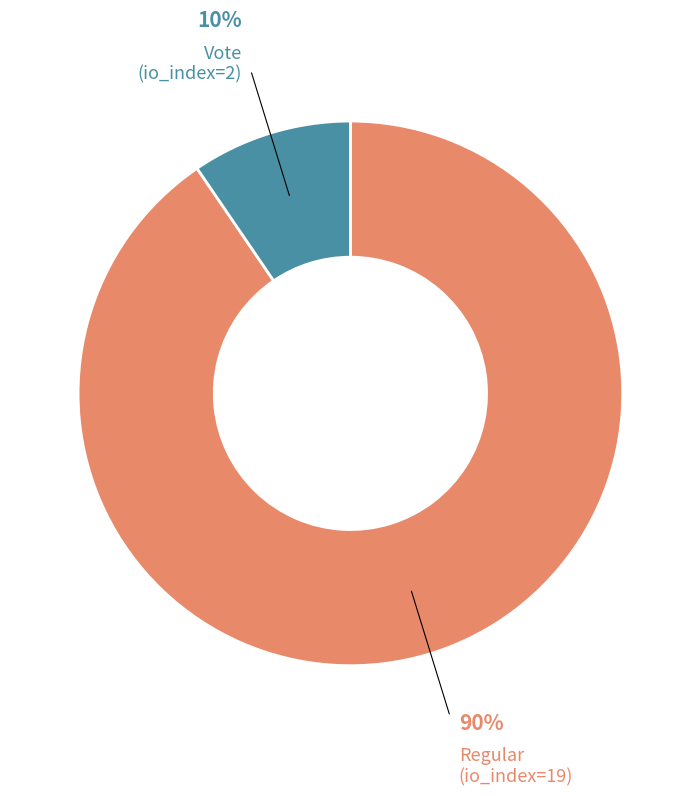

Rank the categories by value from lowest to highest.

Vote (io_index=2), Regular (io_index=19)